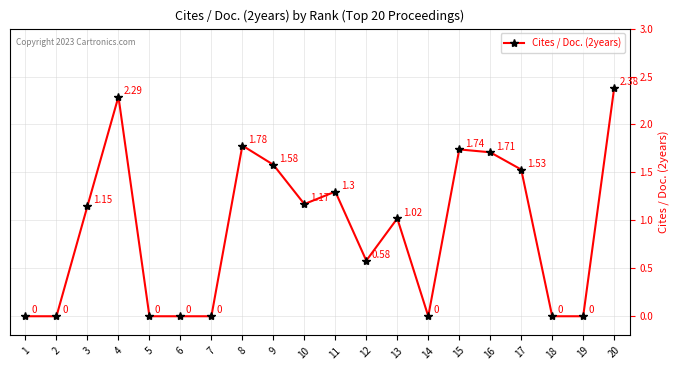

How many values are above zero?

12